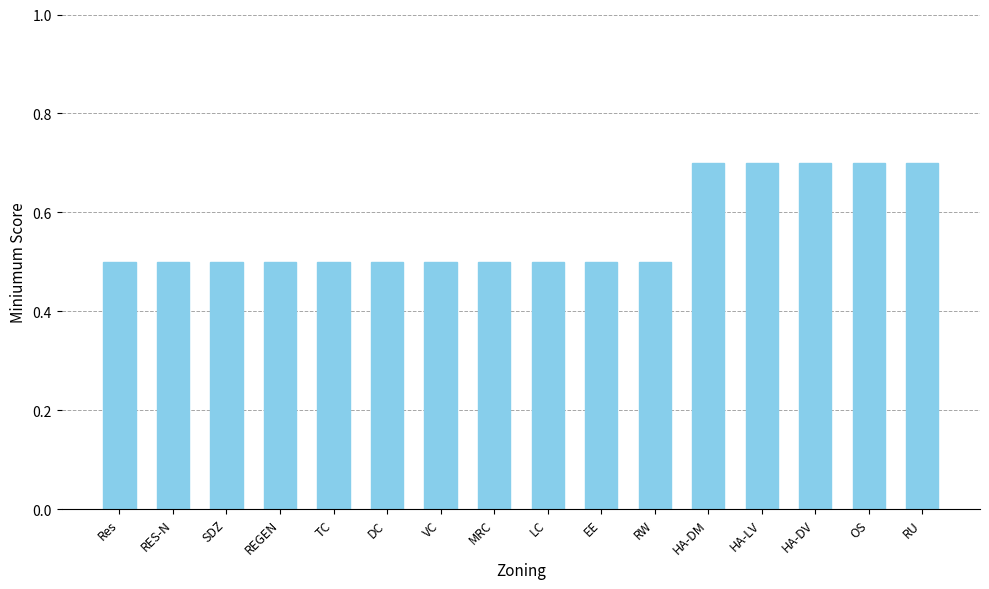

Are the bars horizontal?

No